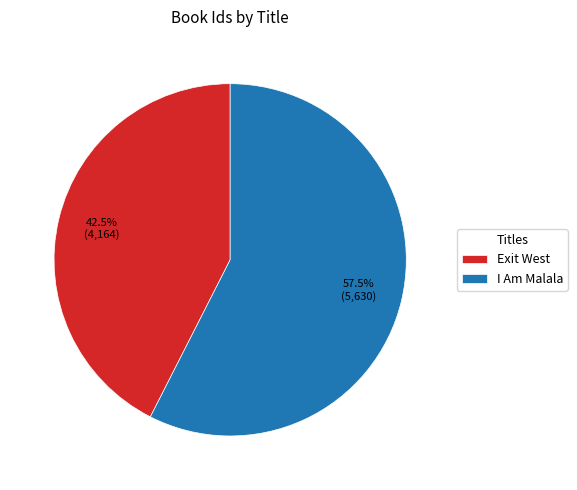

What is the majority slice?

I Am Malala